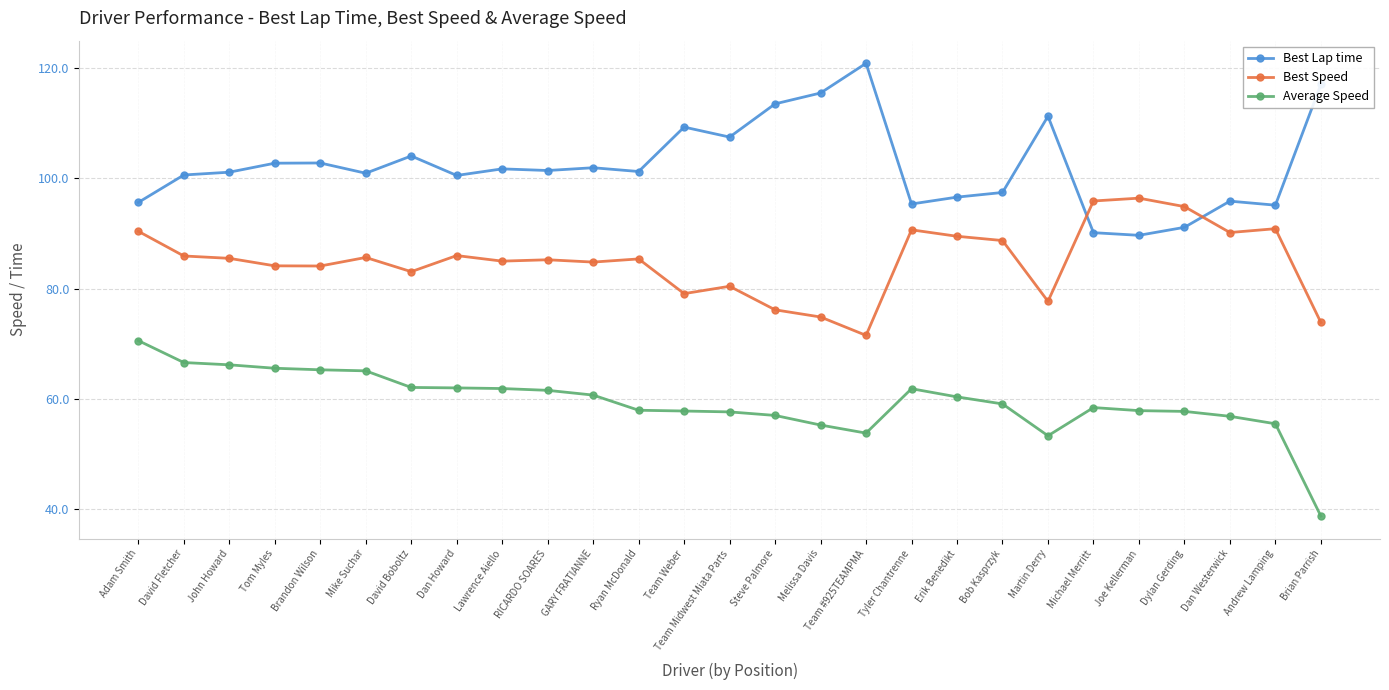

What value does the Best Speed series have at Joe Kellerman?

96.4